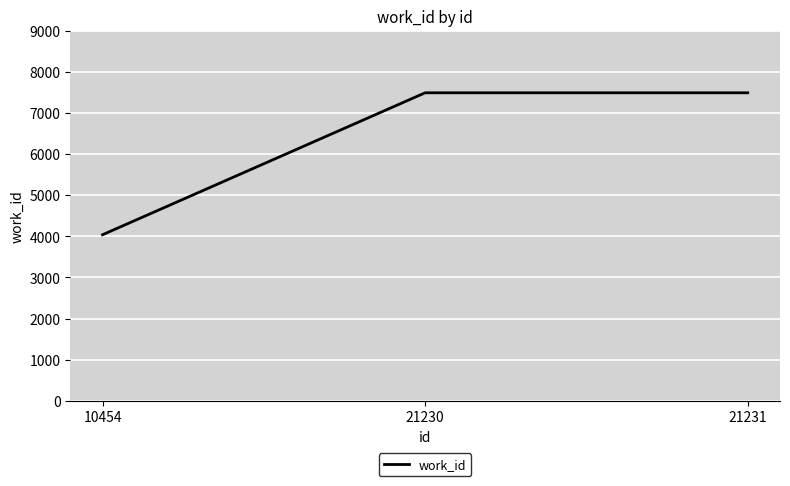

At which category does the chart reach its minimum across all series?

10454